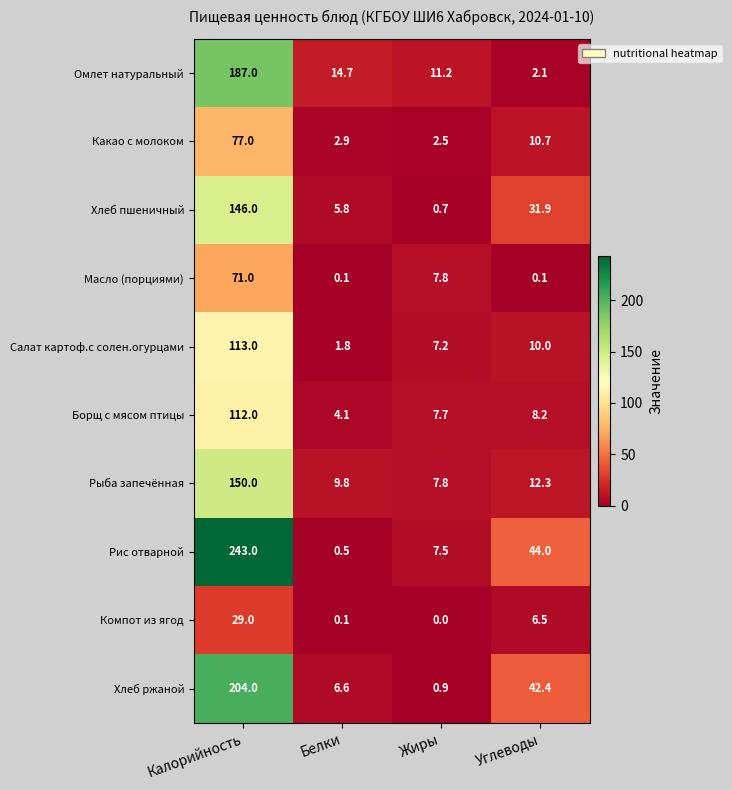

Which series changed the most between Жиры and Углеводы?

Хлеб ржаной